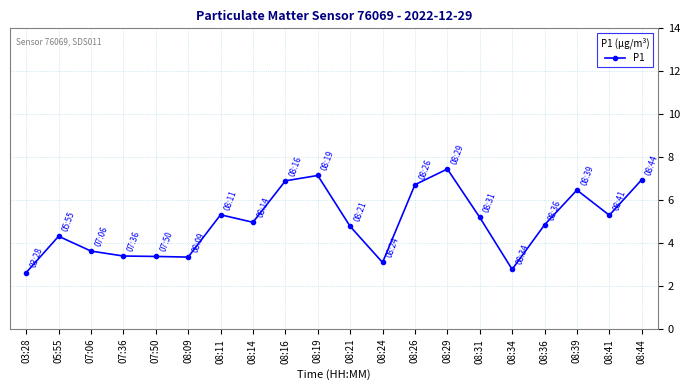

Which category has the highest value across all series?

08:29